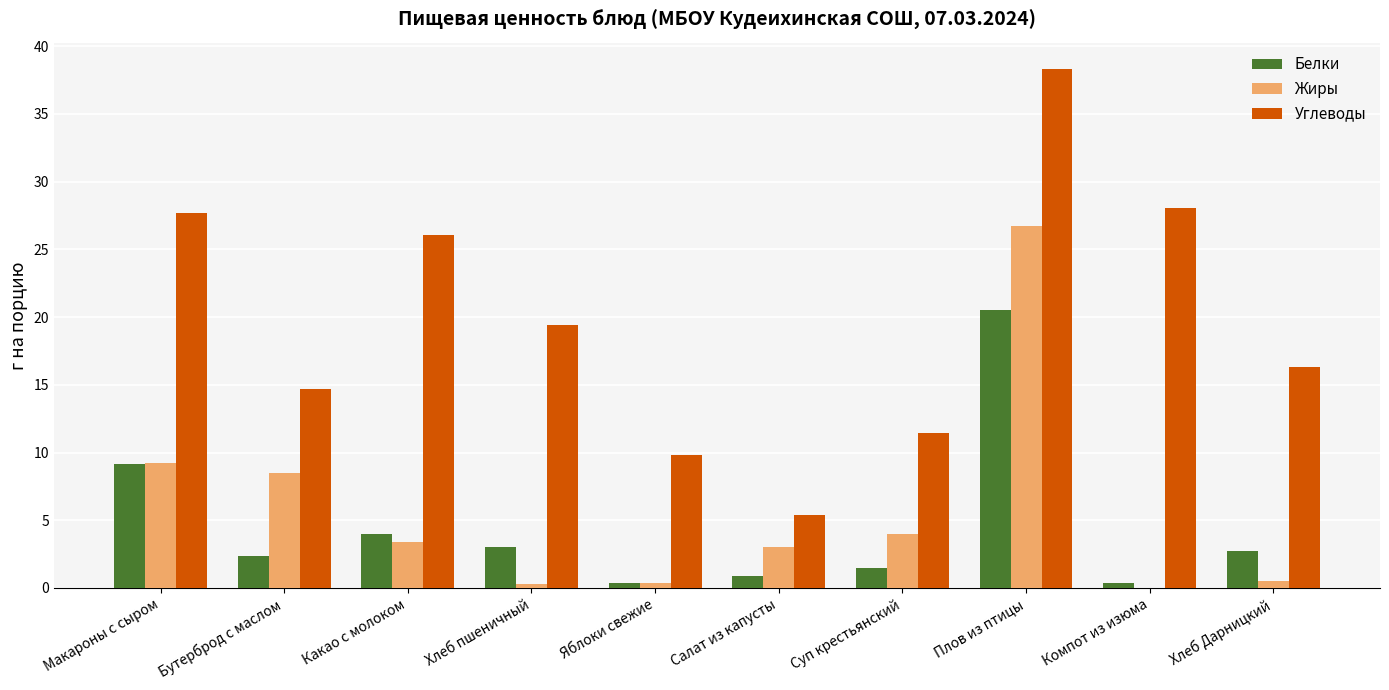

Read the Углеводы value at Макароны с сыром.

27.7